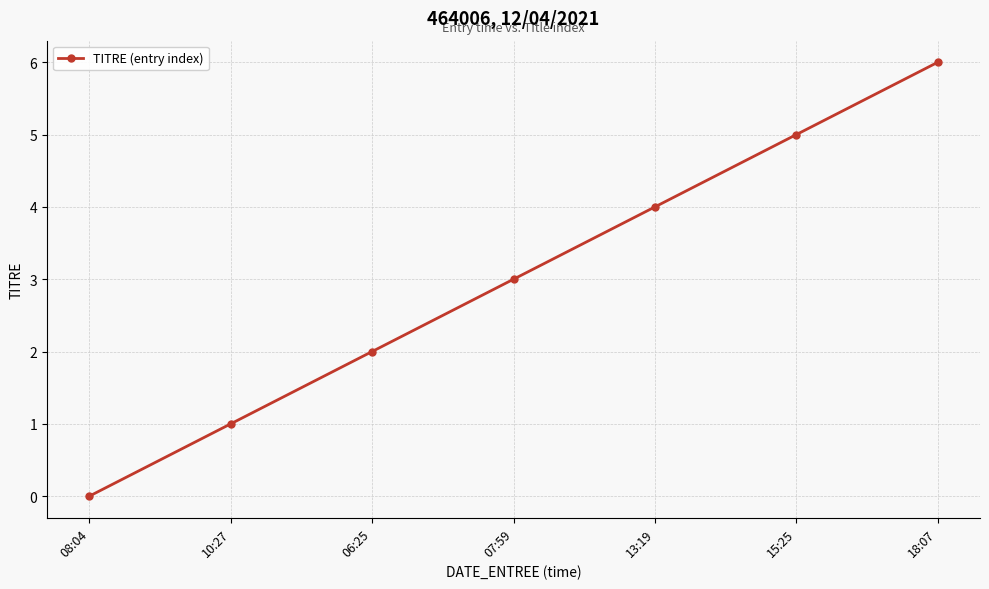

True or false: the data has more than 2 interior local peaks.

False